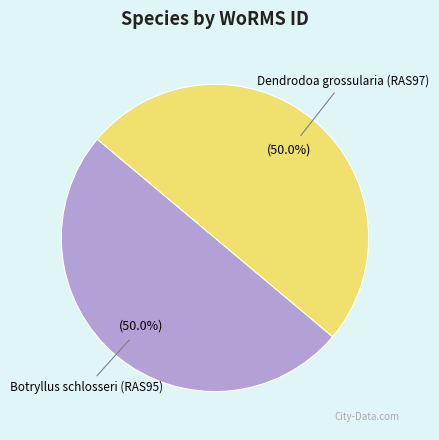

How many segments does this pie chart have?

2